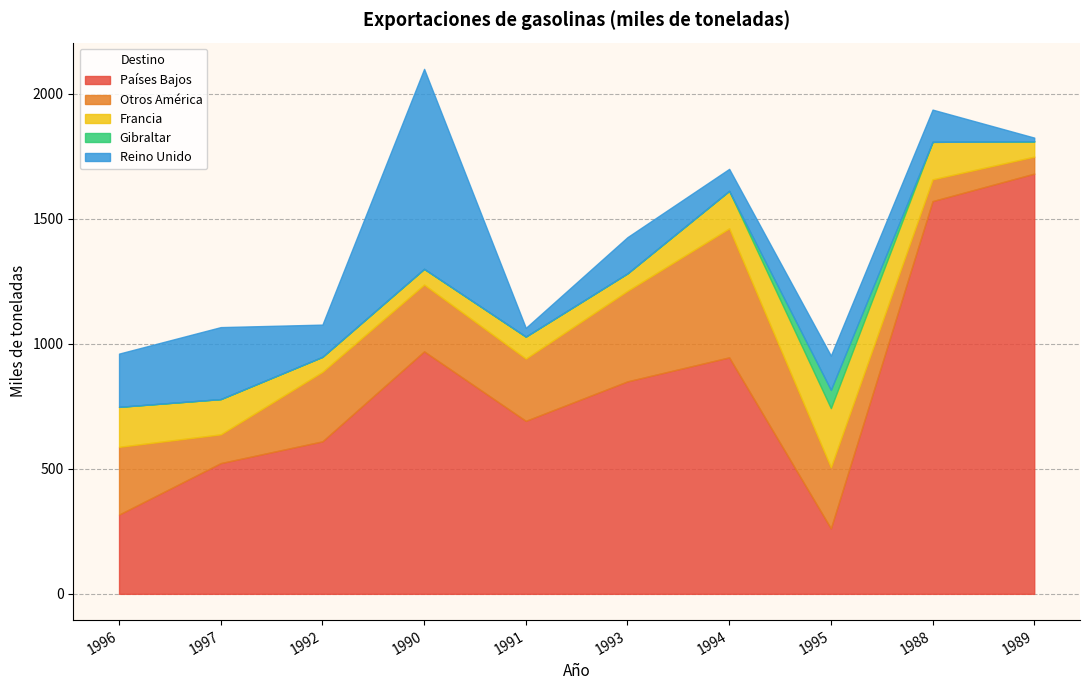

Count the number of data series in this chart.

5